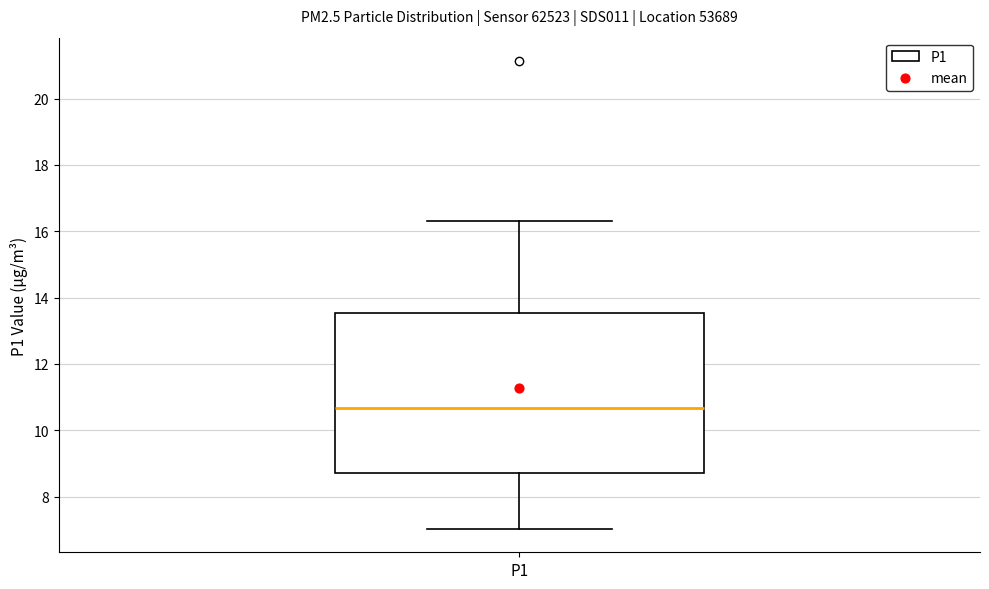

Read this box plot against the y-axis: the position of the median line, the range covered by the box, and the ends of both whiskers. The values are not printed on the chart, so give them approximately, as read against the axis.

median 10.6, box 8.8 to 13.6, whiskers 7.0 to 16.4